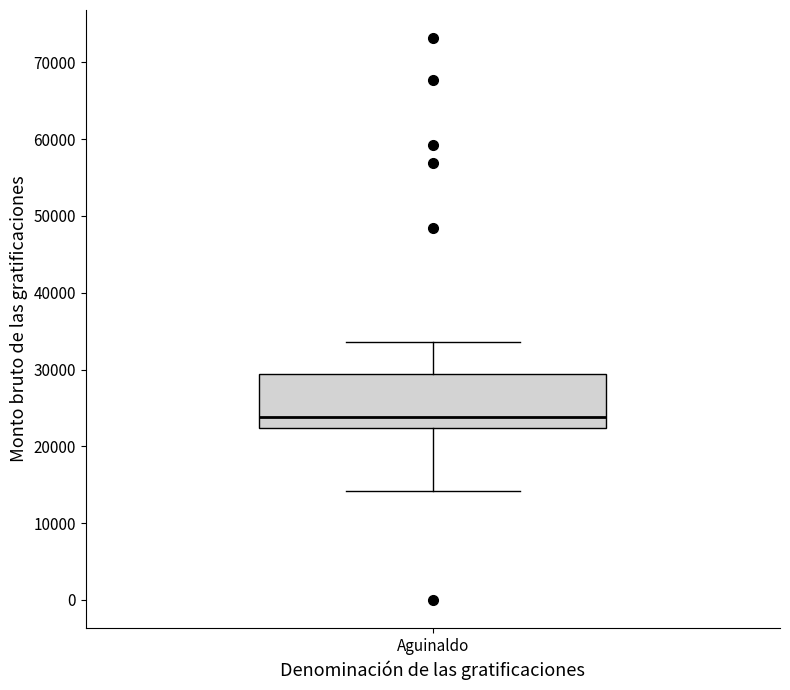

Where does the median line of the box for Aguinaldo sit on the y-axis? The values are not printed on the chart, so give them approximately, as read against the axis.

24000